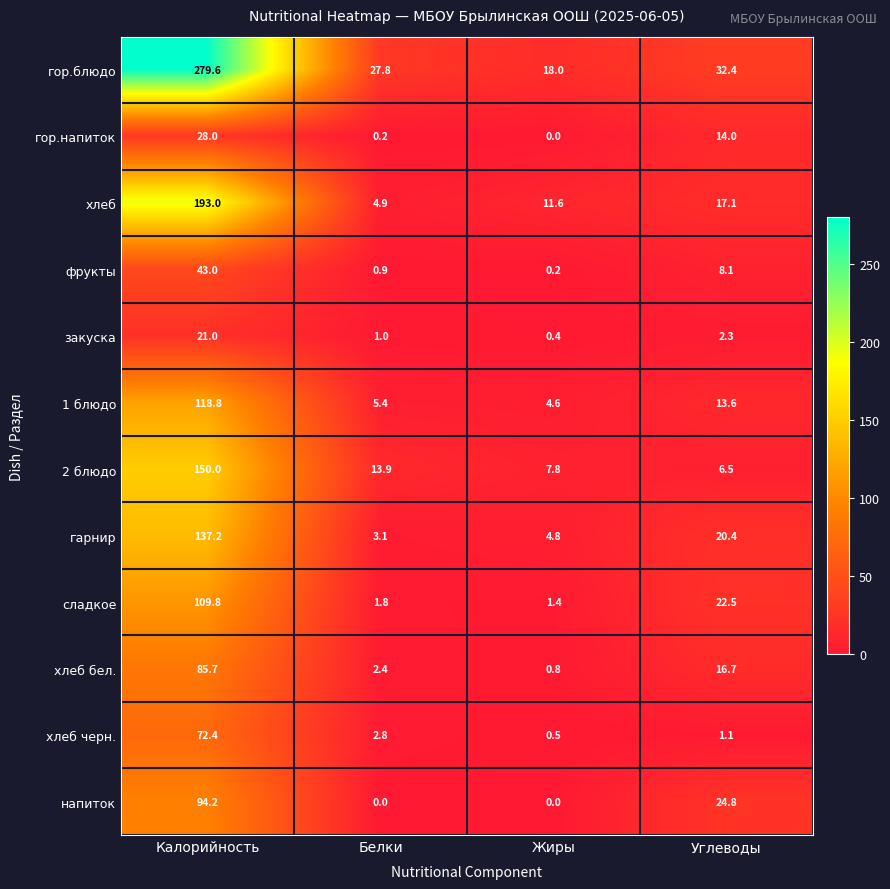

Rank the series by their maximum value, from highest to lowest.

гор.блюдо, хлеб, 2 блюдо, гарнир, 1 блюдо, сладкое, напиток, хлеб бел., хлеб черн., фрукты, гор.напиток, закуска